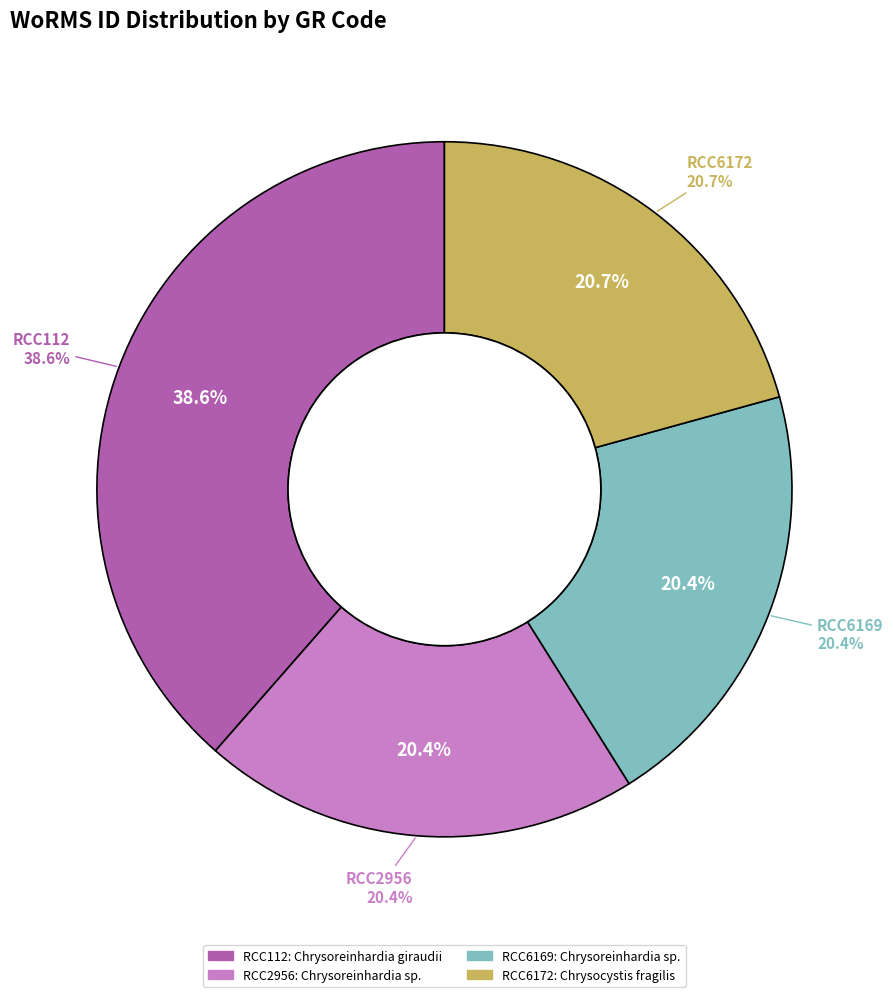

How many slices are in this pie chart?

4